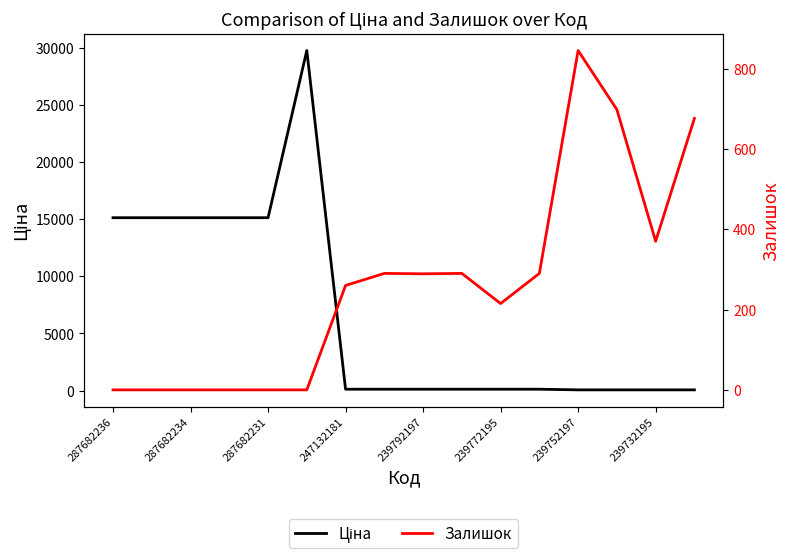

At which label does Залишок reach its minimum?

287682236